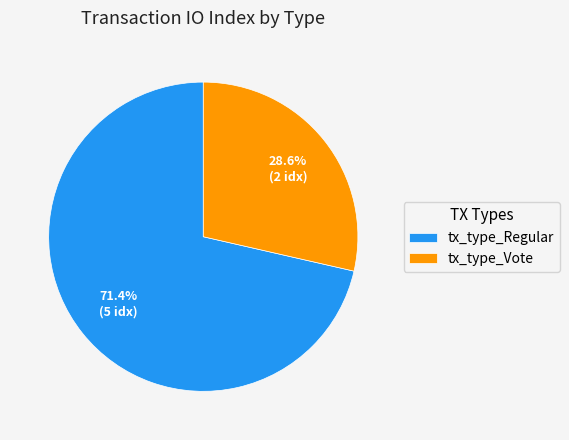

True or false: tx_type_Vote accounts for 34% of the total.

False